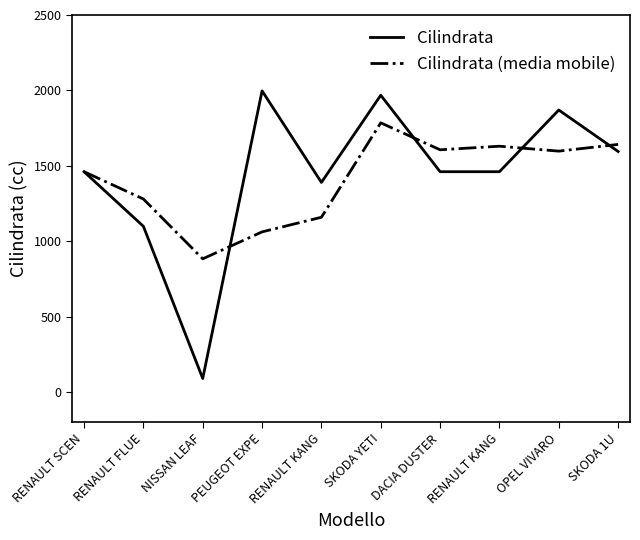

What are all the series names shown in the legend?

Cilindrata, Cilindrata (media mobile)